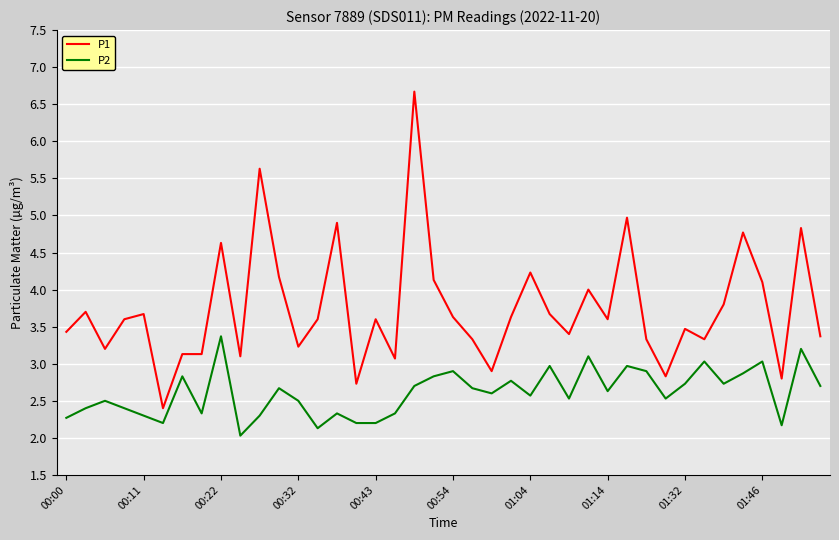

True or false: P2 and P1 intersect in this chart.

False